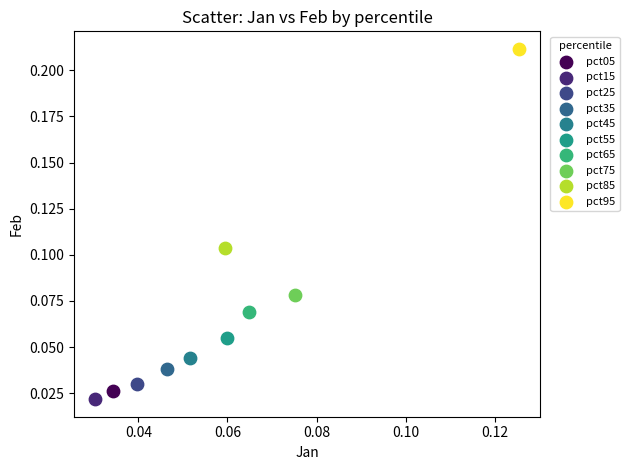

Which series reaches the maximum Y coordinate?

pct95